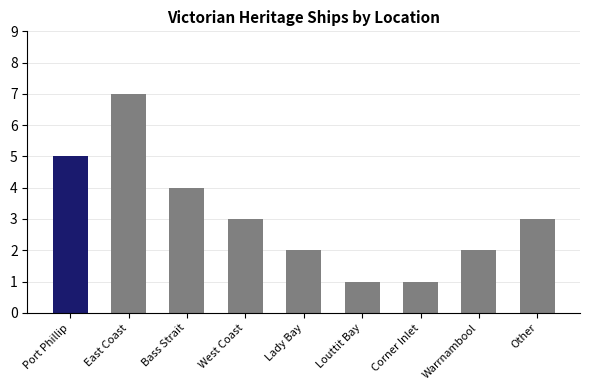

What is the sum of all values?

28